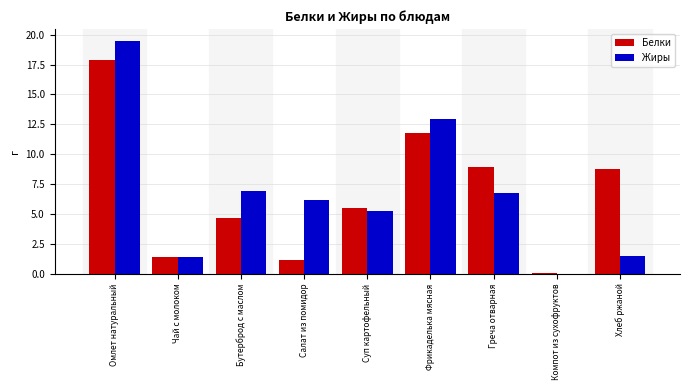

What is the sum of the Жиры values at Бутерброд с маслом and Суп картофельный?

12.2